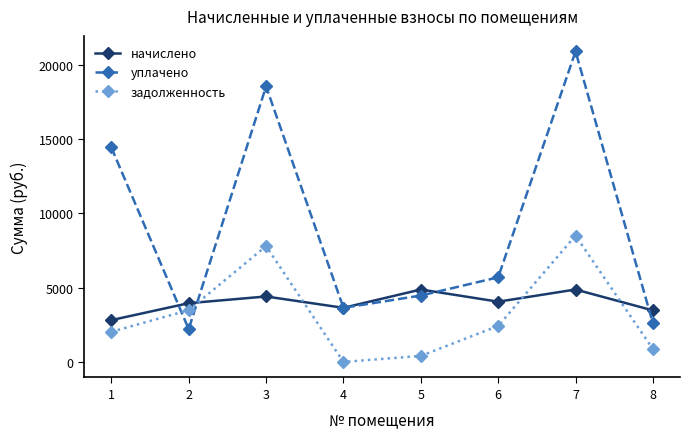

Is the value of задолженность at 1 greater than the value of начислено at 4?

No